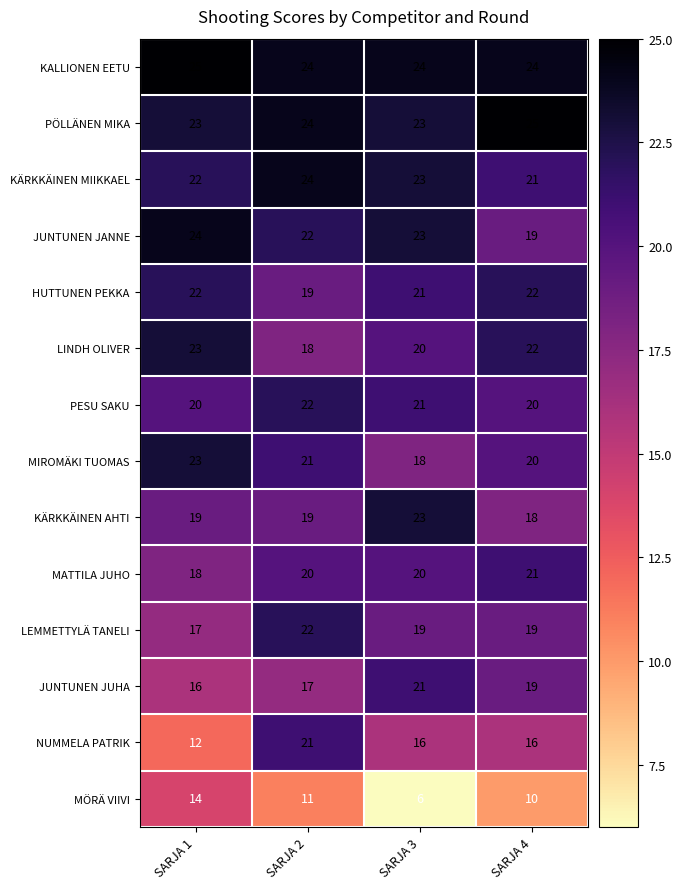

True or false: JUNTUNEN JUHA has a value of 11 at SARJA 3.

False